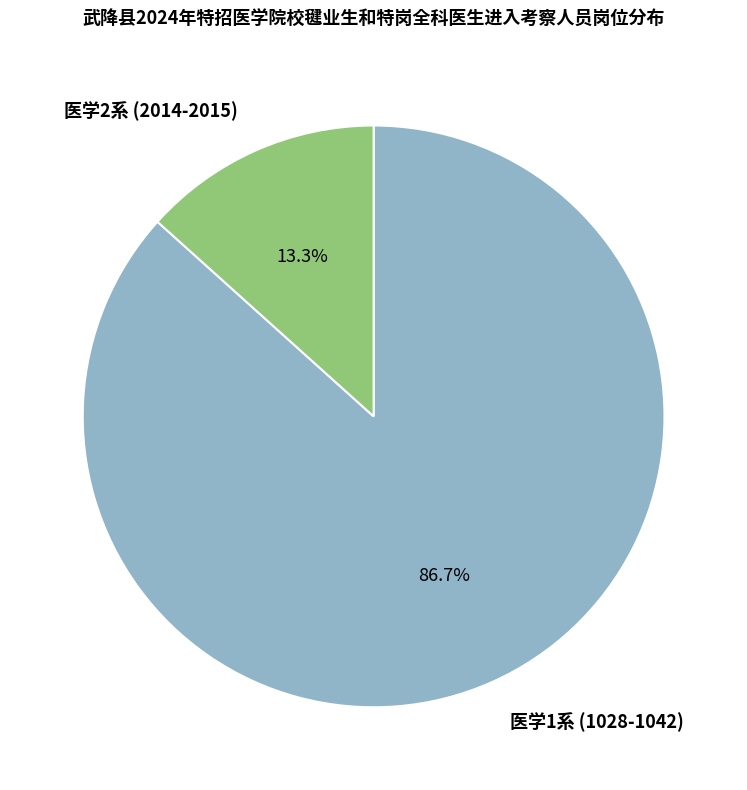

Which category accounts for the majority?

医学1系 (1028-1042)